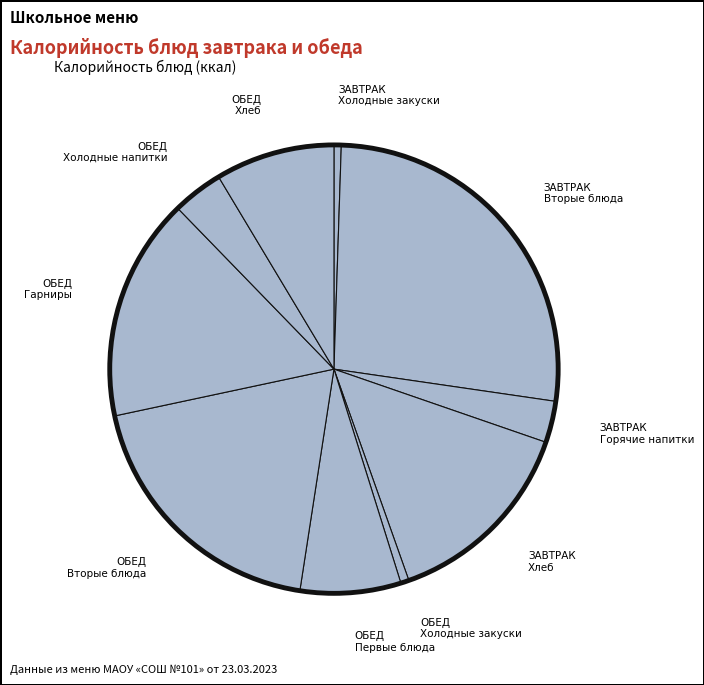

Does any single category account for the majority?

No